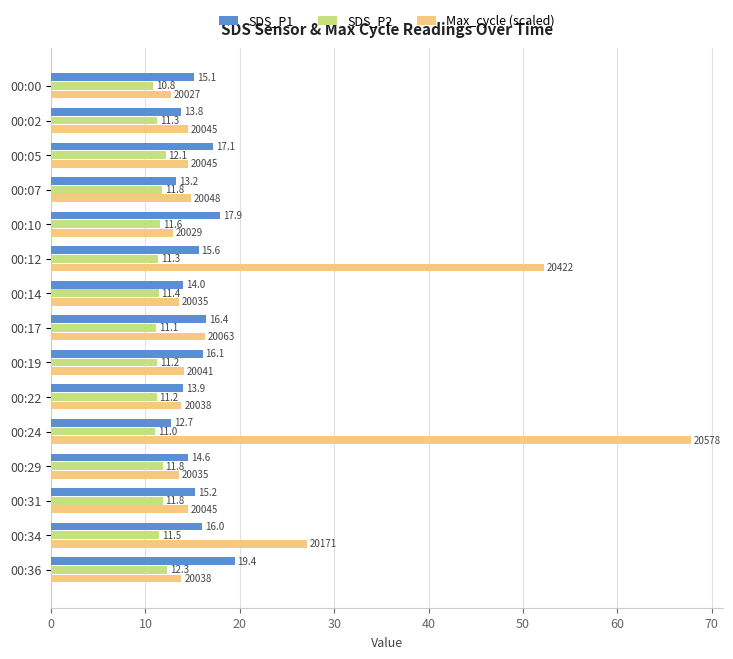

What is the difference between the Max_cycle (scaled) values at 00:07 and 00:05?

0.3